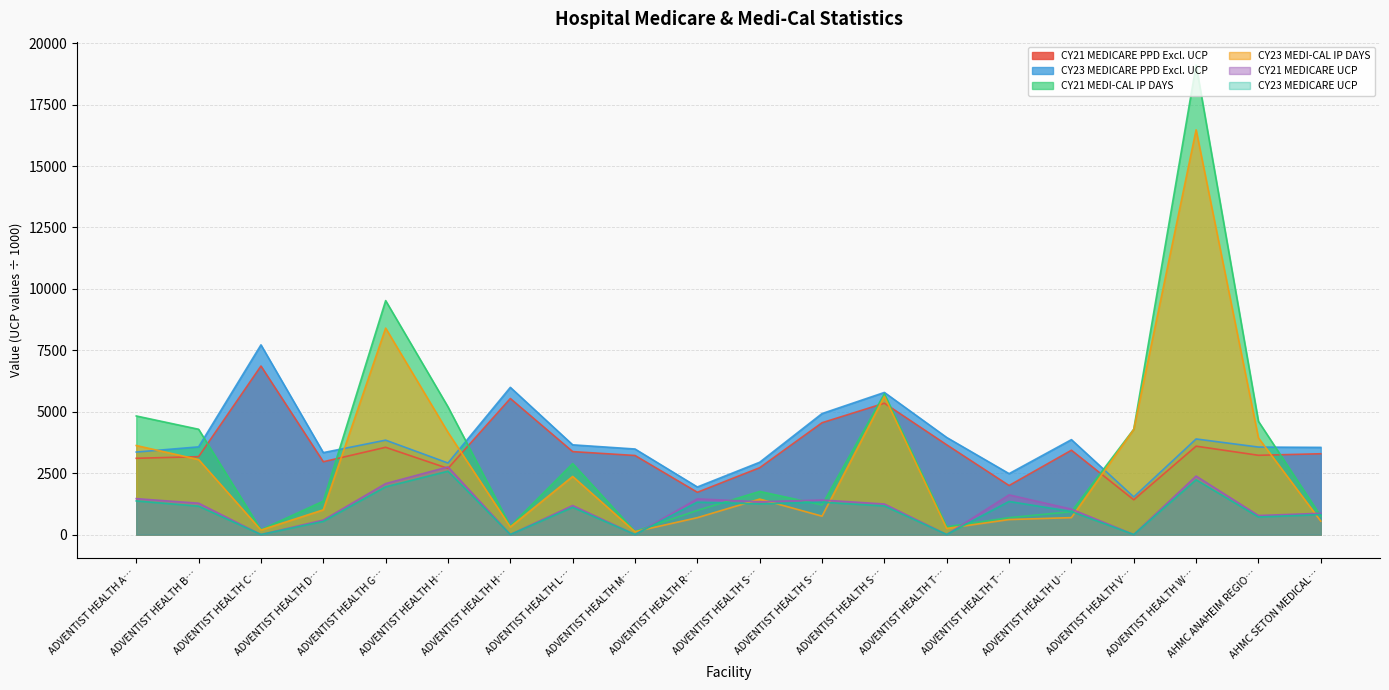

What is the label of the 13th point from the right?

ADVENTIST HEALTH L…